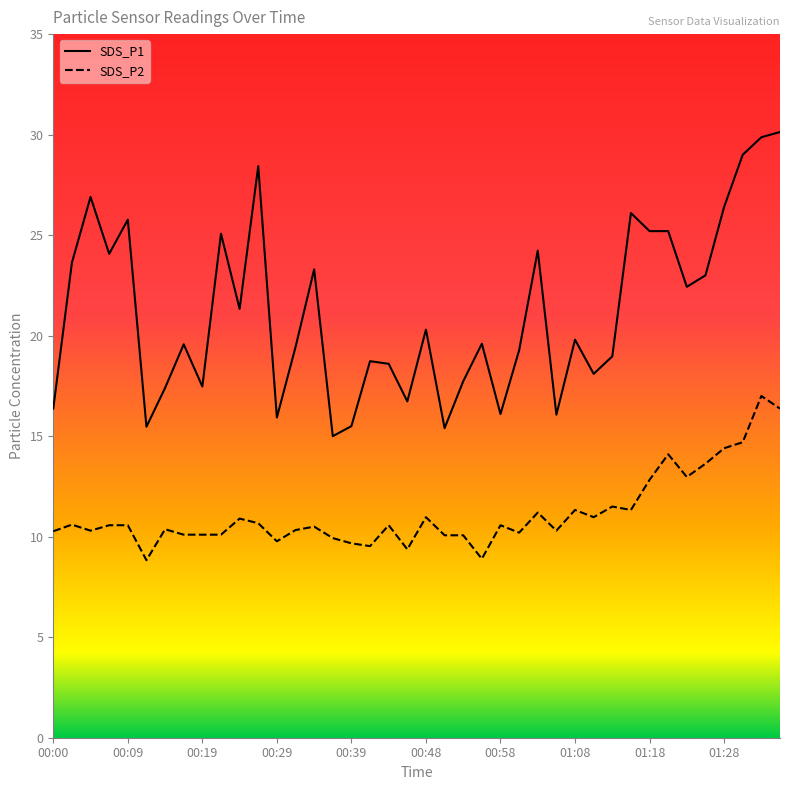

Where is the first local minimum for SDS_P2?

00:04